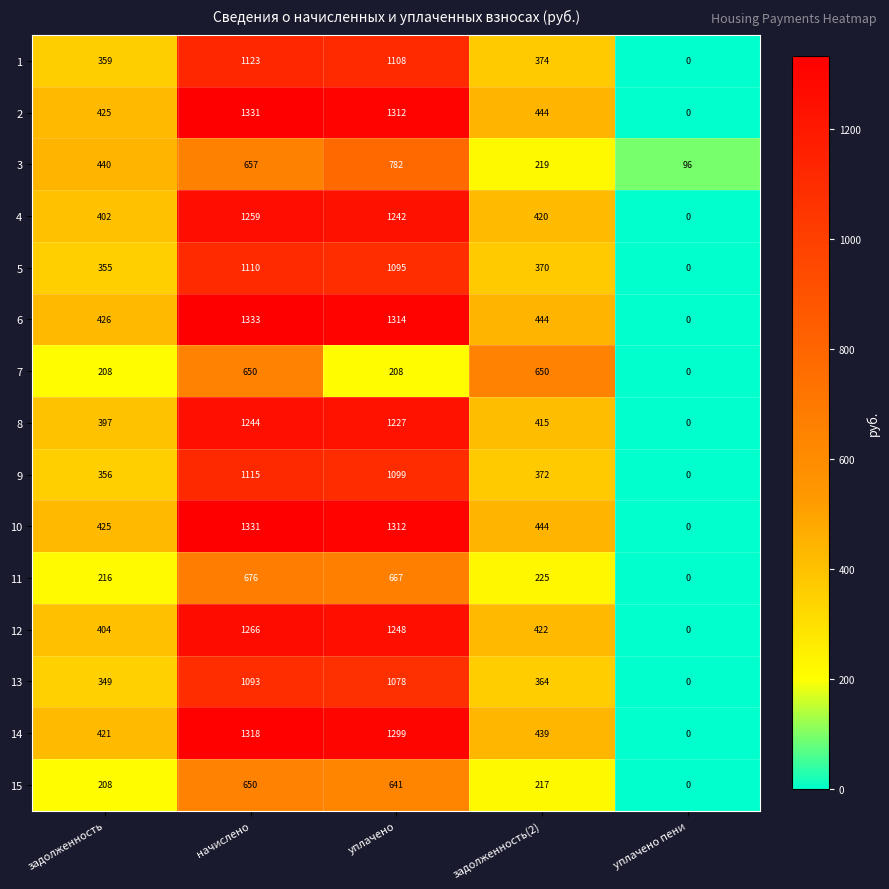

What is the average value of the 6 series?

703